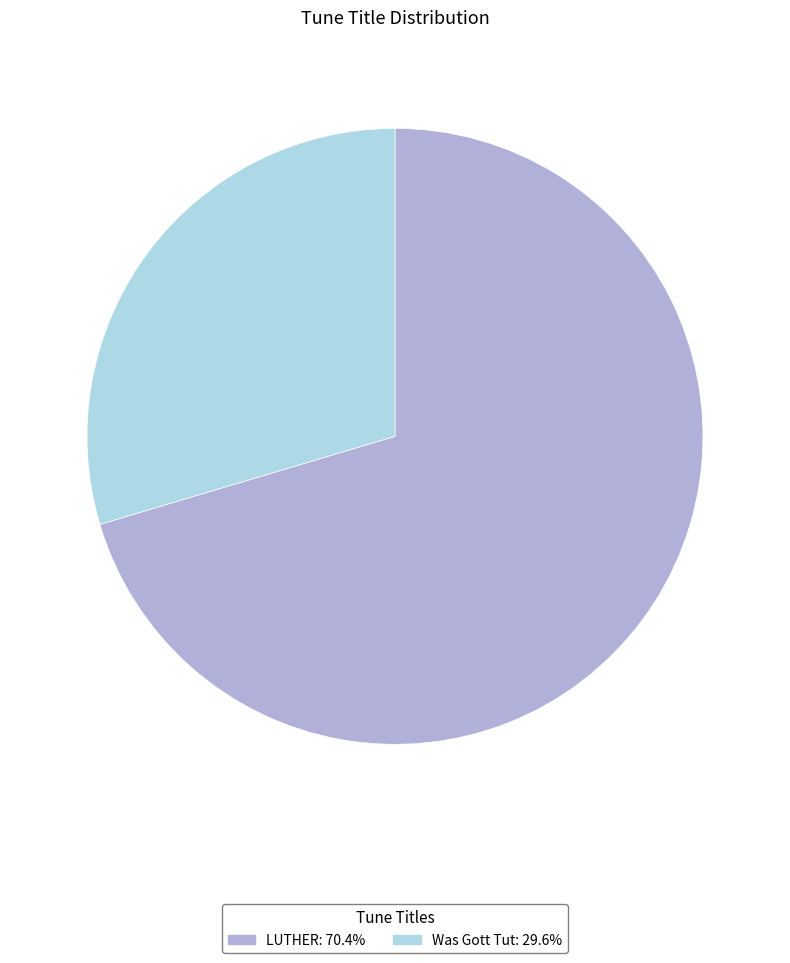

Count the number of slices in the pie.

2